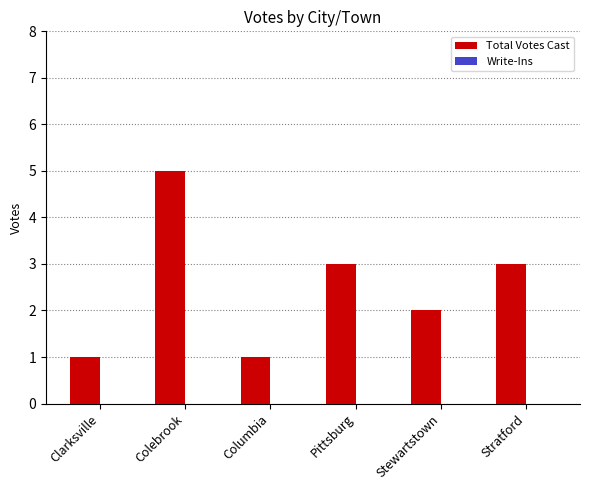

What is the sum of the values at Clarksville and Stratford?

4